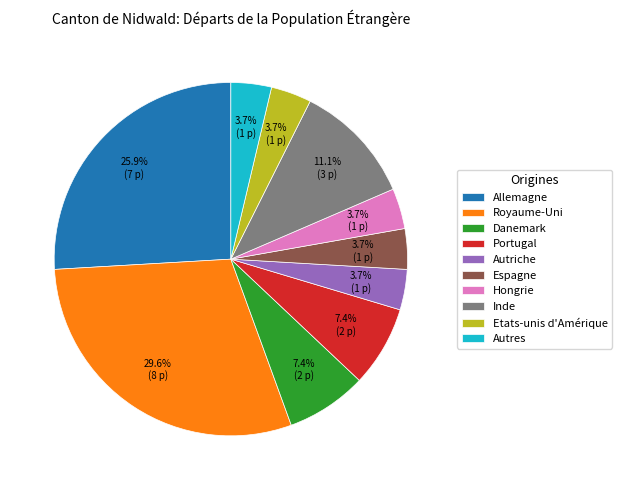

How many slices are in this pie chart?

10